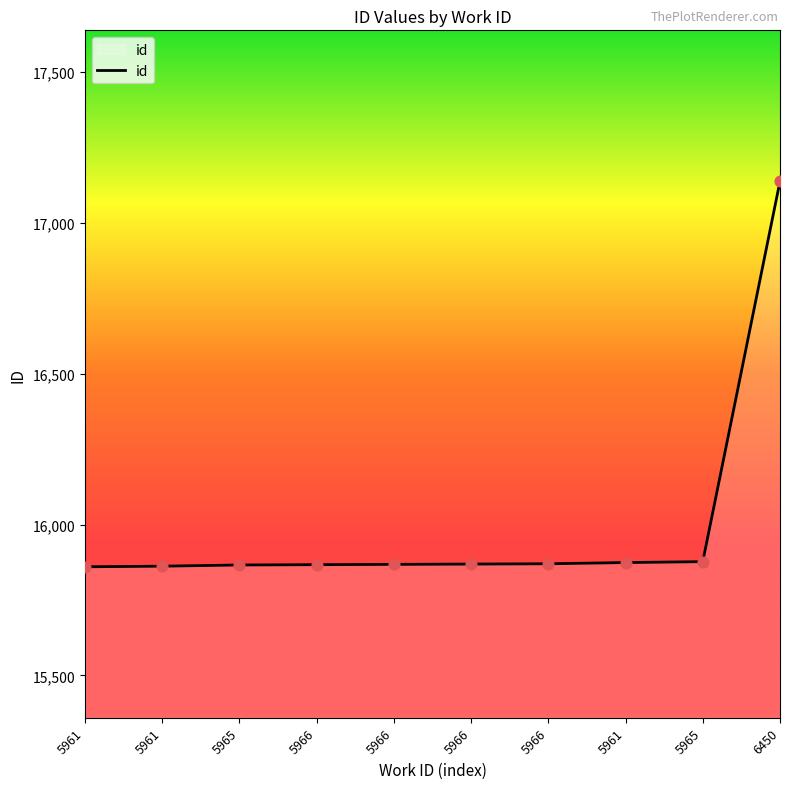

Which has a higher value, 5961 or 5961?

5961